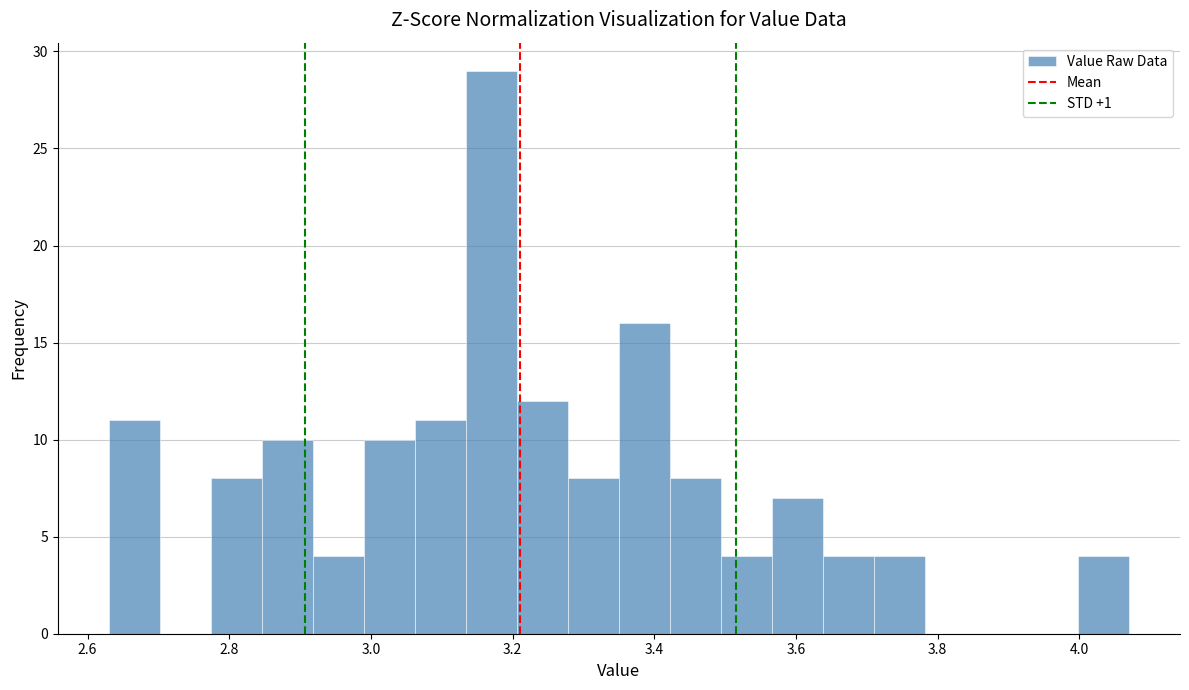

Read against the x-axis, roughly where is the centre of the tallest bar?

3.18